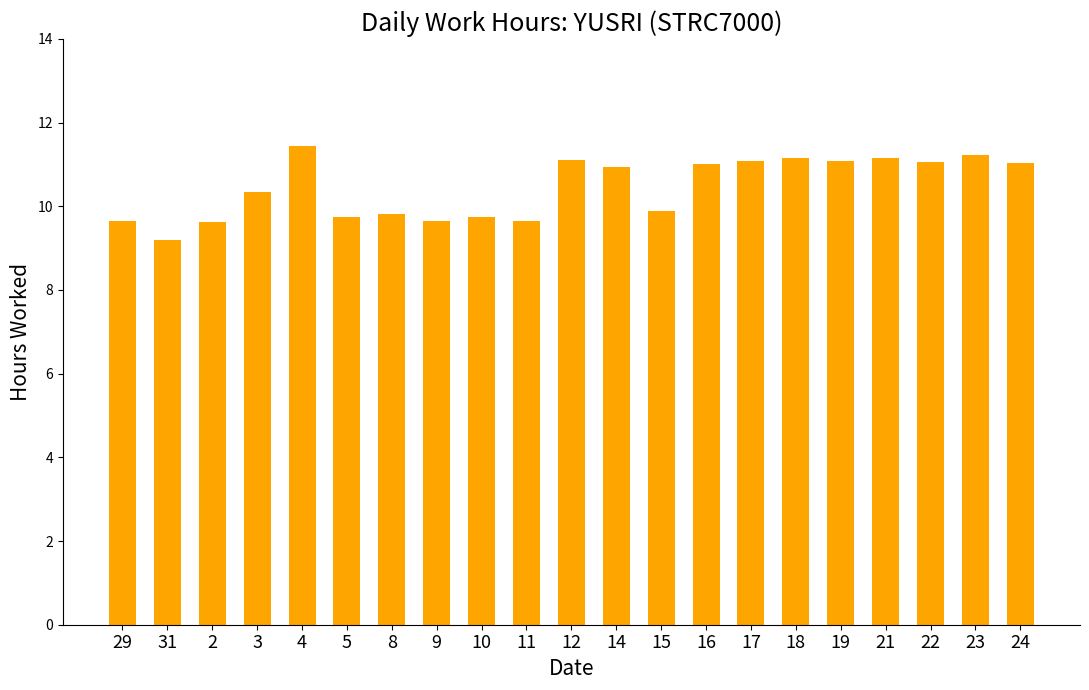

What is the average value?

10.5